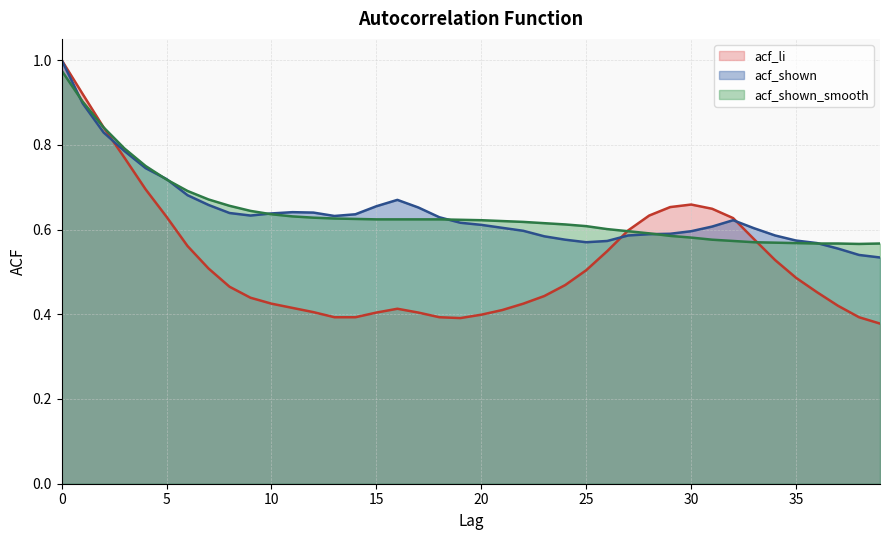

Reading left to right, extract all data points from this chart.

acf_li: 1.0	0.9	0.8	0.8	0.7	0.6	0.6	0.5	0.5	0.4	0.4	0.4	0.4	0.4	0.4	0.4	0.4	0.4	0.4	0.4	0.4	0.4	0.4	0.4	0.5	0.5	0.5	0.6	0.6	0.7	0.7	0.6	0.6	0.6	0.5	0.5	0.5	0.4	0.4	0.4
acf_shown: 1.0	0.9	0.8	0.8	0.7	0.7	0.7	0.7	0.6	0.6	0.6	0.6	0.6	0.6	0.6	0.7	0.7	0.7	0.6	0.6	0.6	0.6	0.6	0.6	0.6	0.6	0.6	0.6	0.6	0.6	0.6	0.6	0.6	0.6	0.6	0.6	0.6	0.6	0.5	0.5
acf_shown_smooth: 1.0	0.9	0.8	0.8	0.8	0.7	0.7	0.7	0.7	0.6	0.6	0.6	0.6	0.6	0.6	0.6	0.6	0.6	0.6	0.6	0.6	0.6	0.6	0.6	0.6	0.6	0.6	0.6	0.6	0.6	0.6	0.6	0.6	0.6	0.6	0.6	0.6	0.6	0.6	0.6